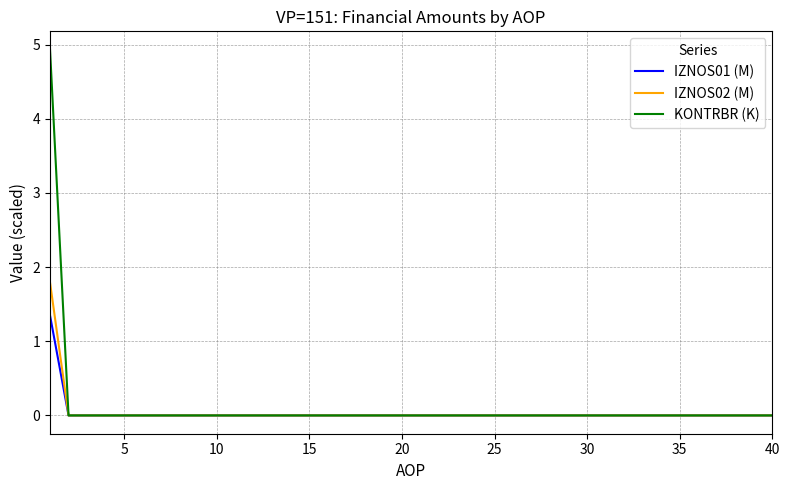

List the series in order of their peak value, highest first.

KONTRBR (K), IZNOS02 (M), IZNOS01 (M)